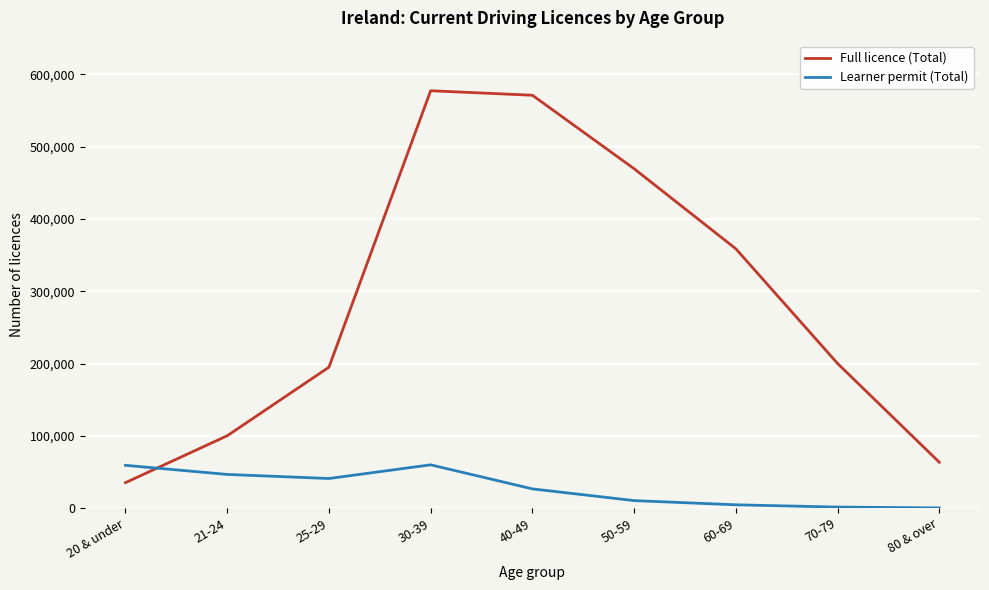

Rank the series by their maximum value, from highest to lowest.

Full licence (Total), Learner permit (Total)